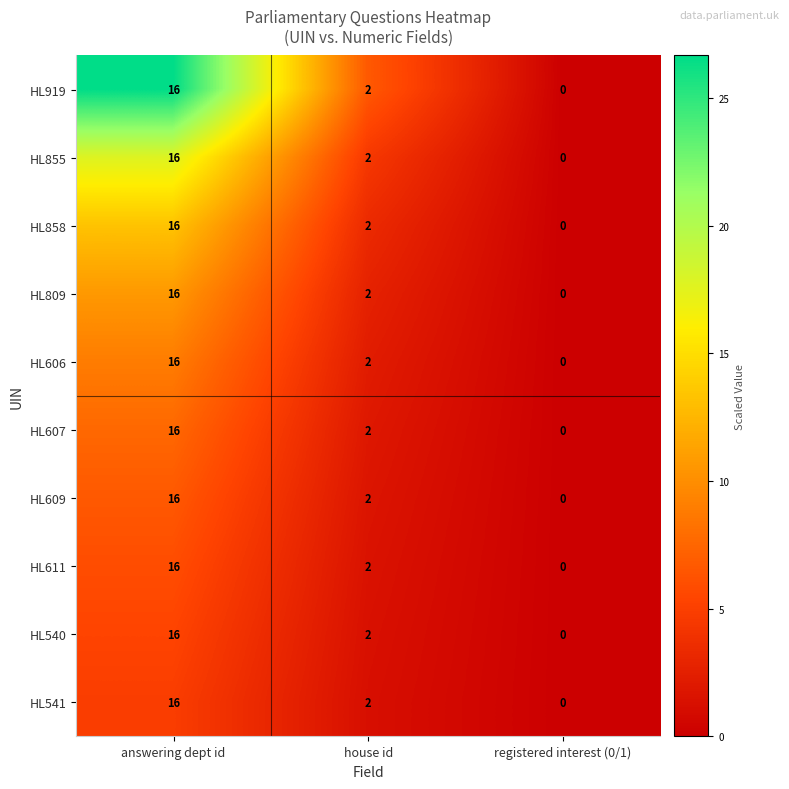

At which label does HL609 first exceed 2?

answering dept id